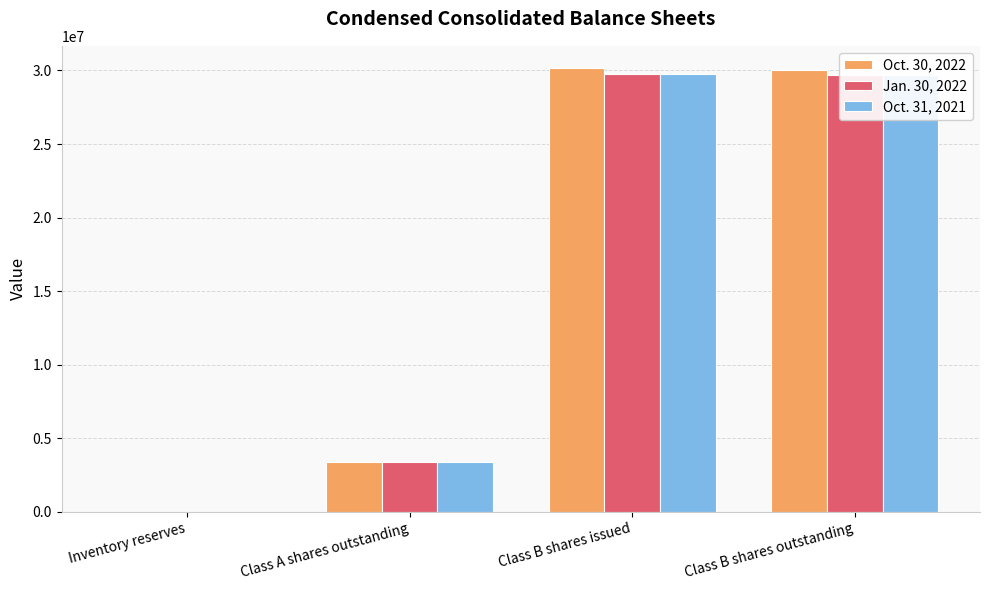

The Jan. 30, 2022 series shows 5925210 at Class A shares outstanding. True or false?

False